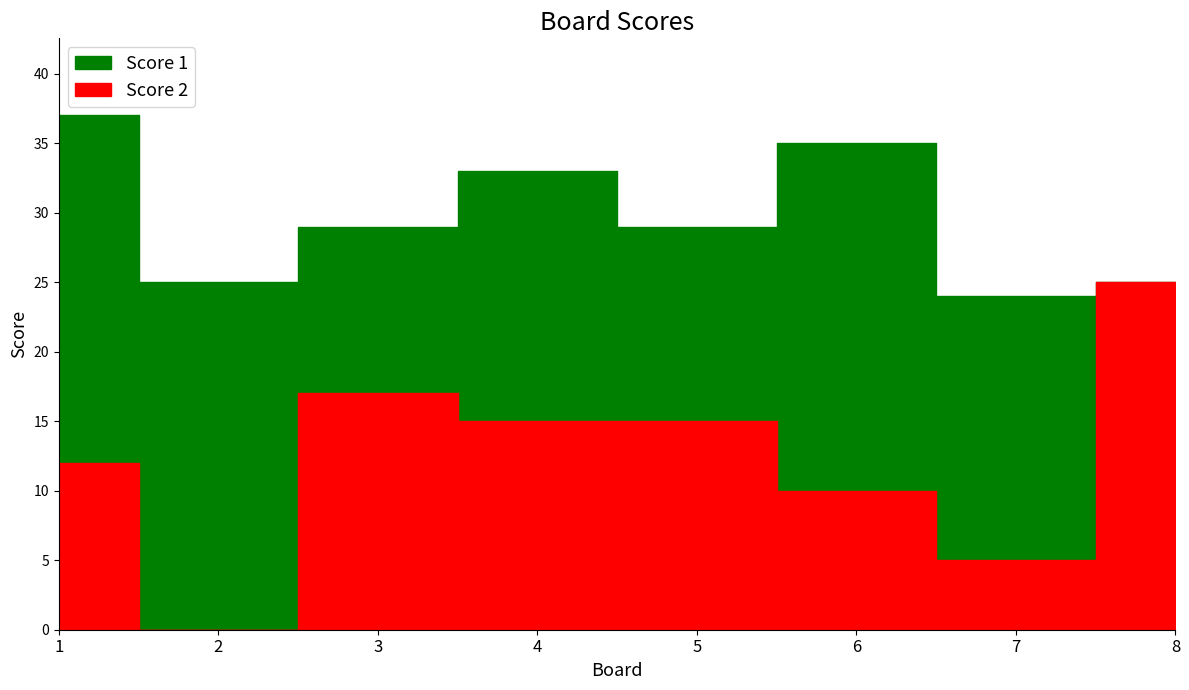

At which category does Score 2 reach its first local valley?

2